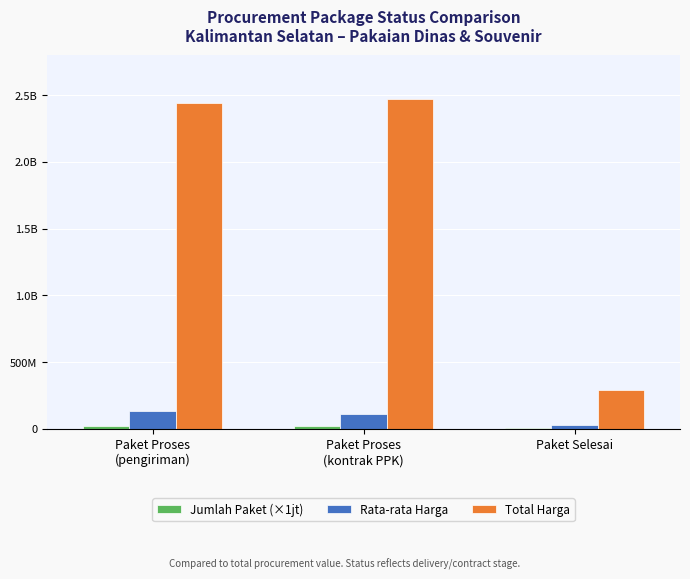

At which category is the sum across all series the highest?

Paket Proses
(kontrak PPK)